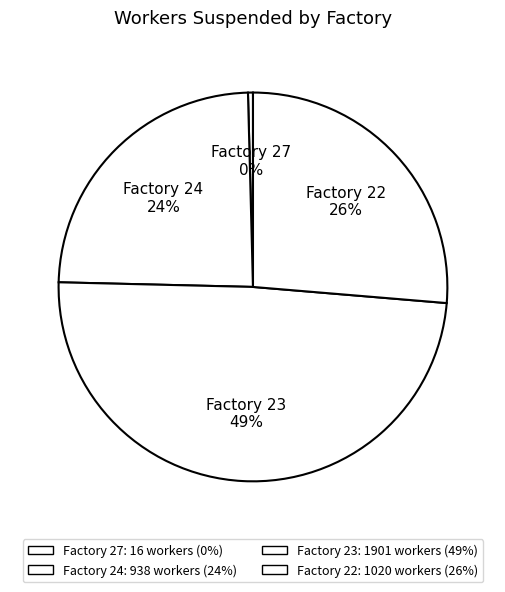

How many slices are in this pie chart?

4